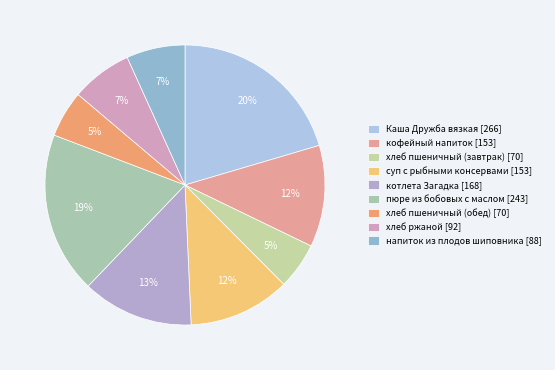

How many slices are in this pie chart?

9